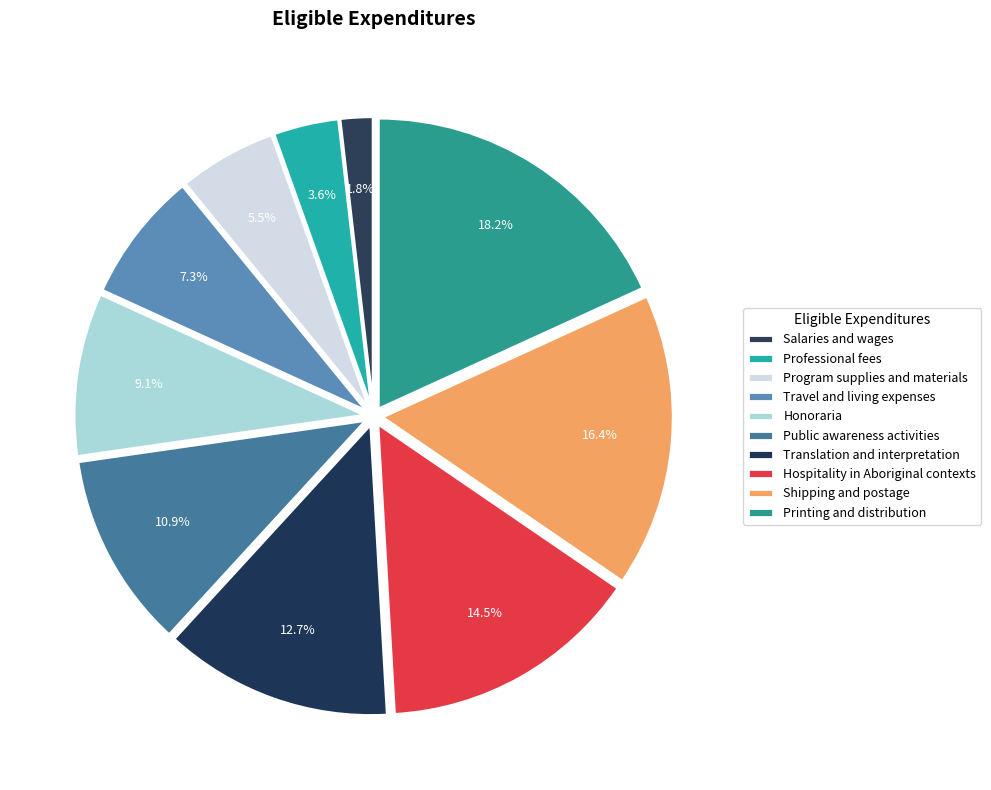

How many slices are in this pie chart?

10